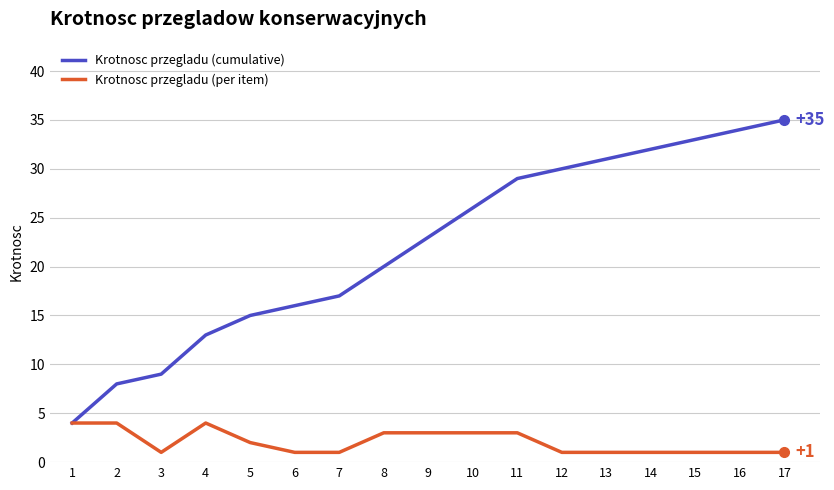

Which series has the largest range (max minus min)?

Krotnosc przegladu (cumulative)